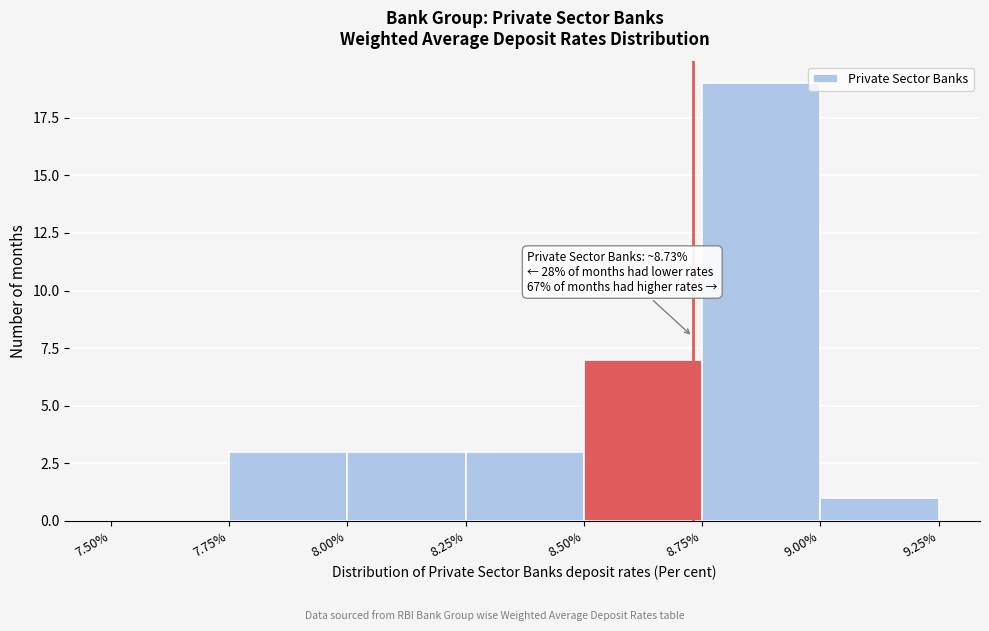

Over which range of the x-axis is the bar tallest?

8.75% to 9.00%